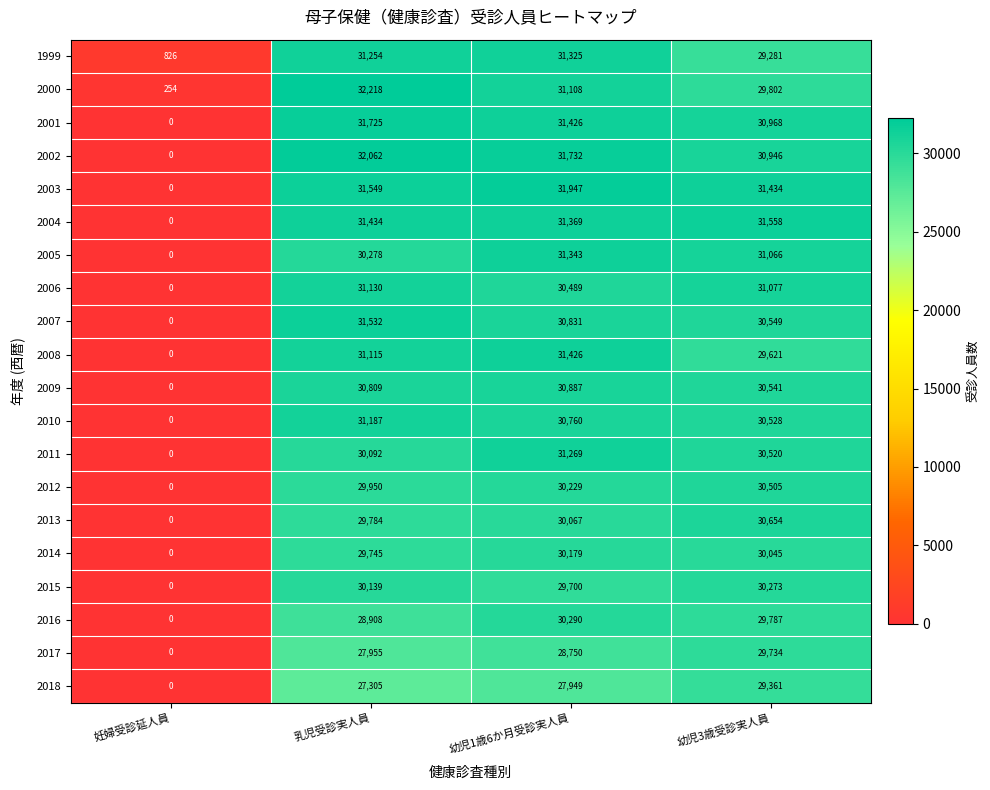

What is the difference between the 2006 values at 幼児3歳受診実人員 and 乳児受診実人員?

53